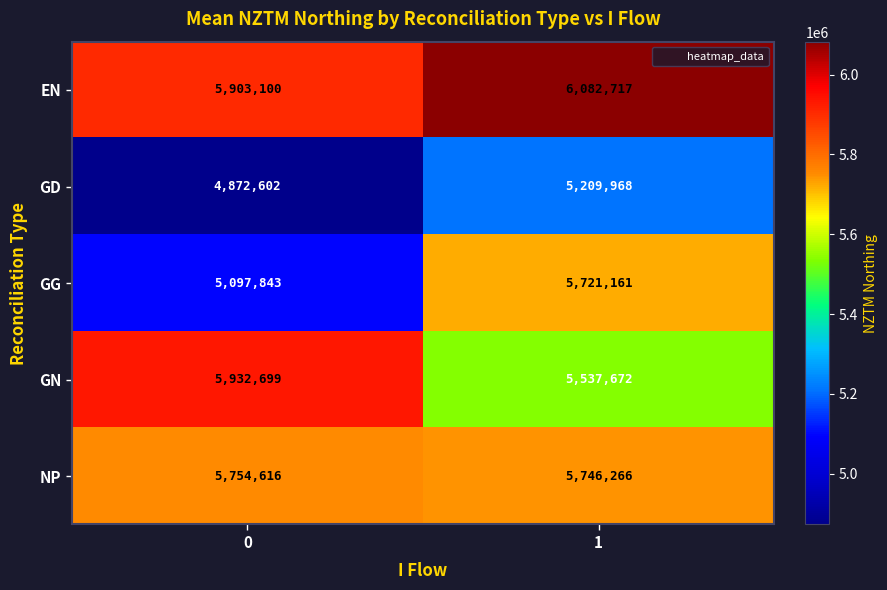

What is the total value across all series at 0?

27560860